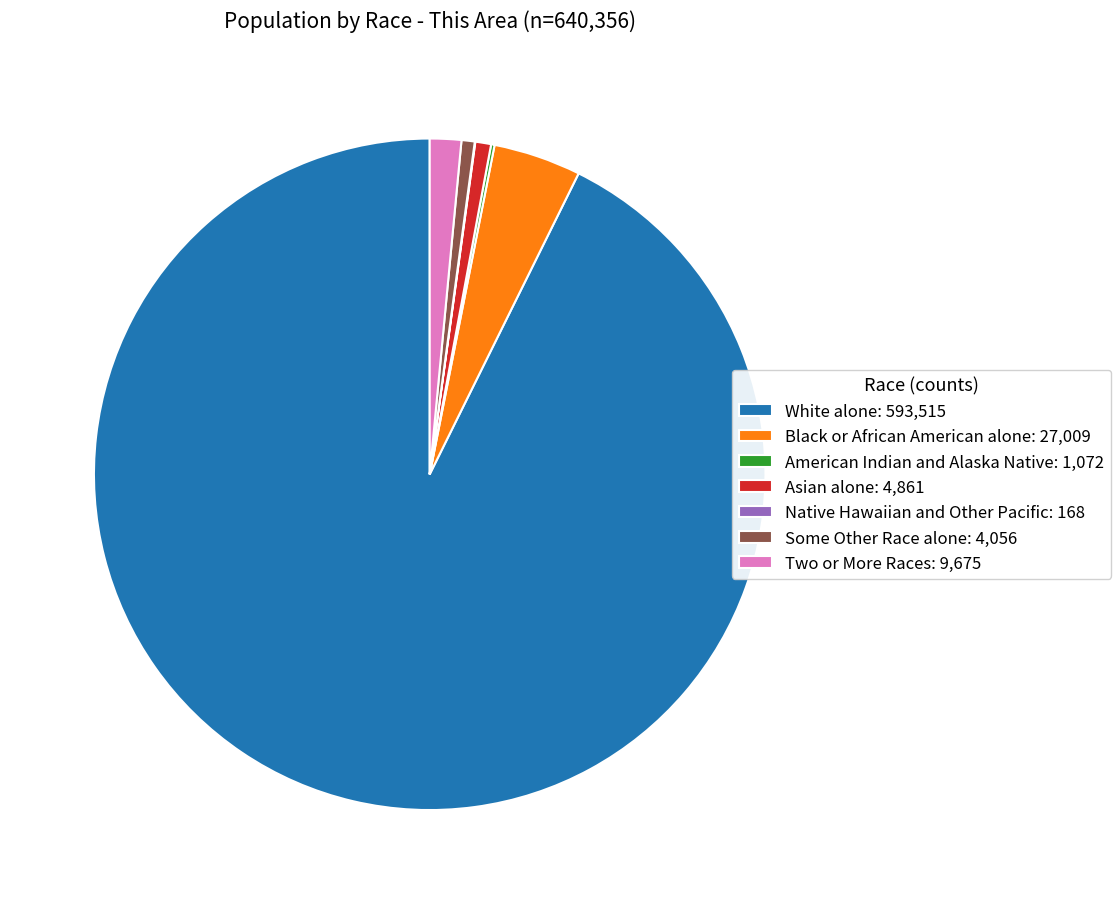

Does White alone: 593,515 account for over 50% of the chart?

Yes